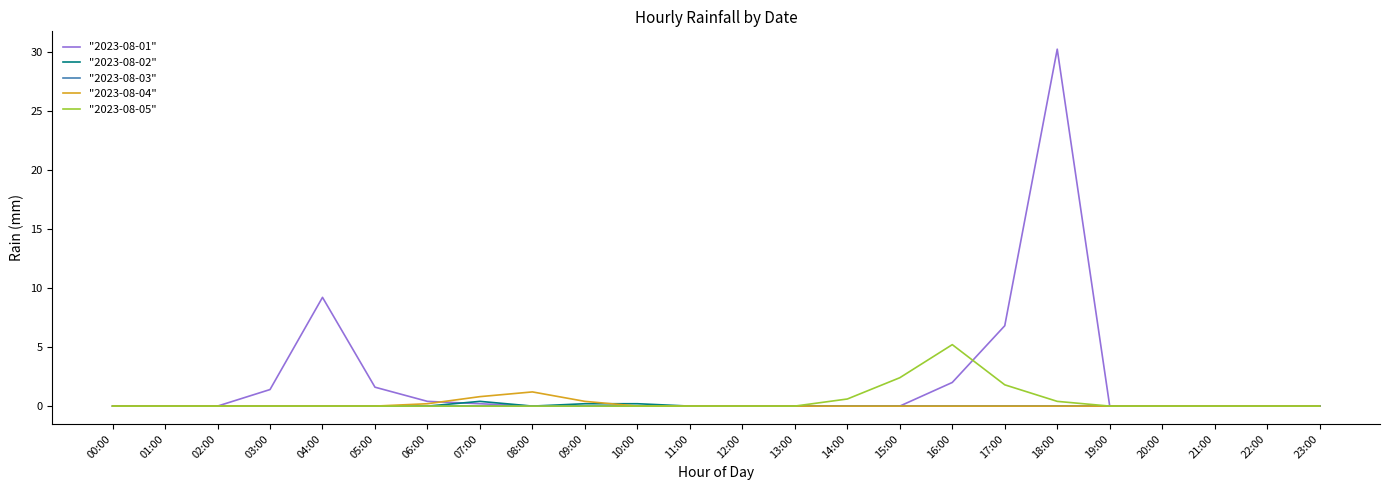

List the series in order of their peak value, lowest first.

"2023-08-03", "2023-08-02", "2023-08-04", "2023-08-05", "2023-08-01"